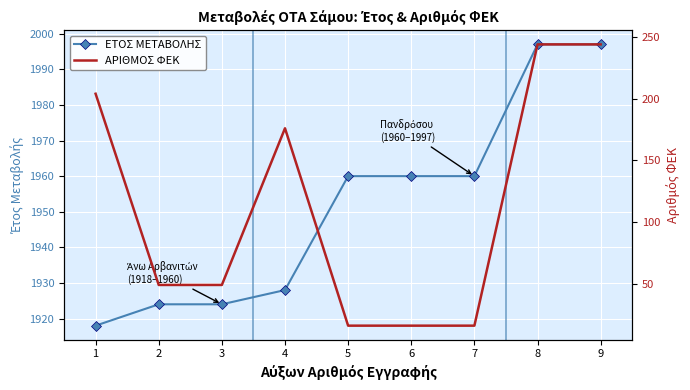

The value of ΑΡΙΘΜΟΣ ΦΕΚ at 6 is 4. True or false?

False